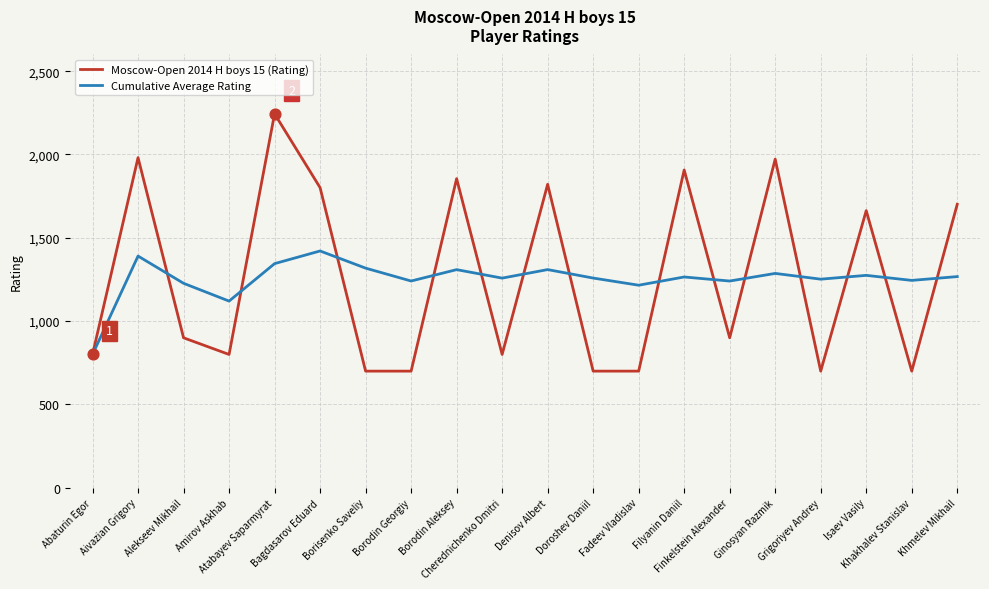

What are all the series names shown in the legend?

Moscow-Open 2014 H boys 15 (Rating), Cumulative Average Rating